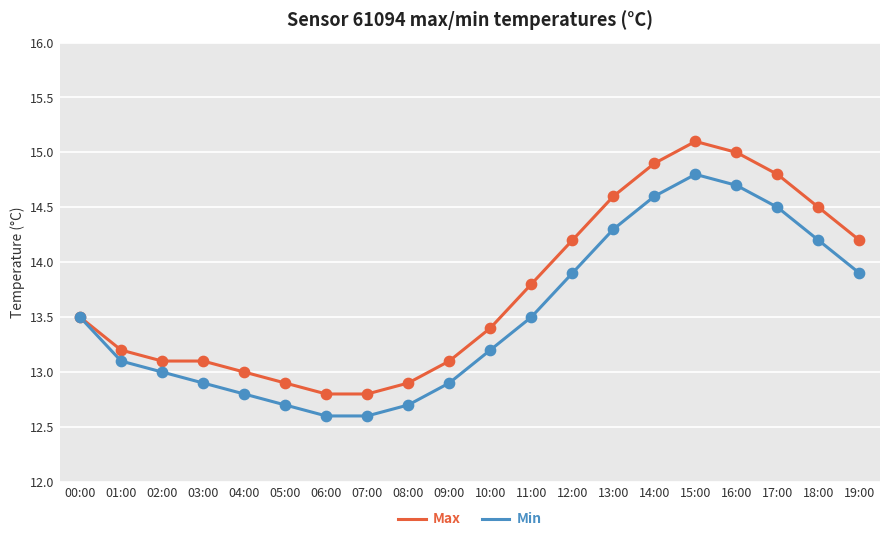

Which series has the largest range (max minus min)?

Max